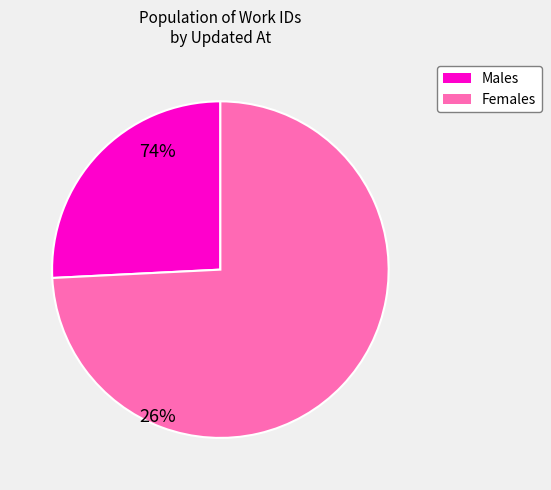

Between Males and Females, which is larger?

Females